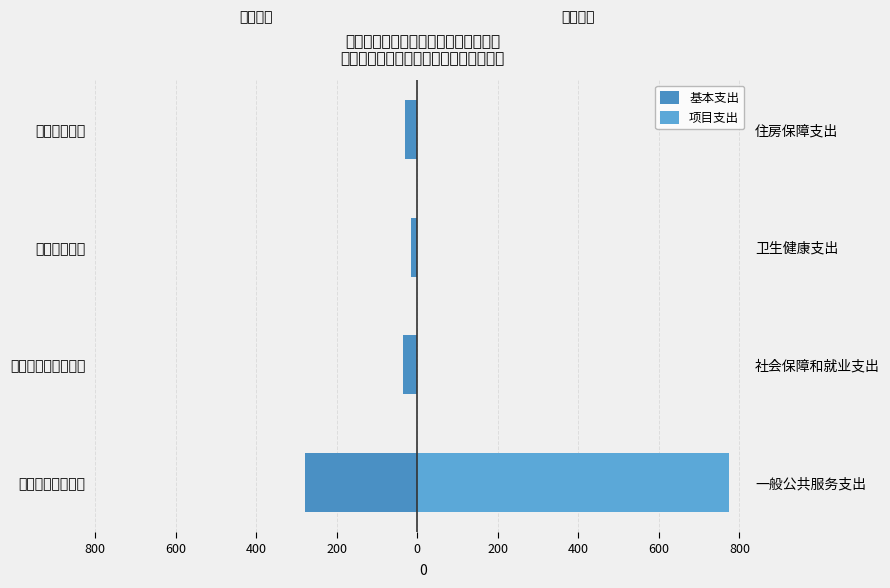

What is the average value of the 项目支出 series?

193.6